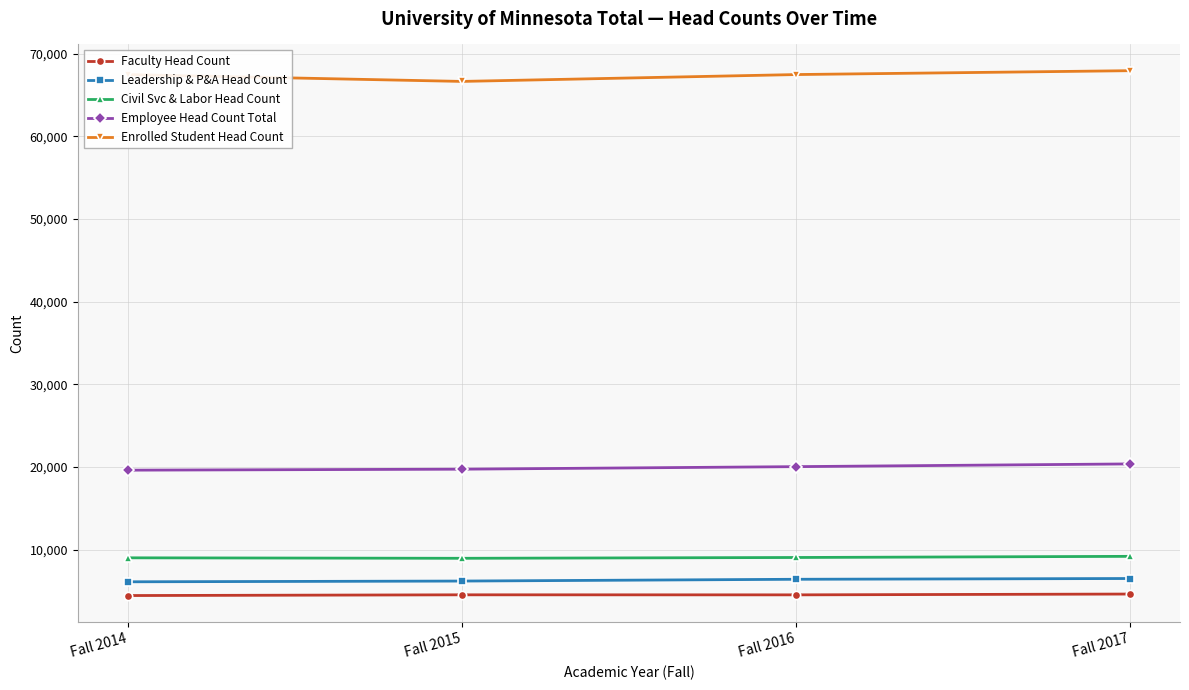

Does the chart display data point markers on the line(s)?

Yes